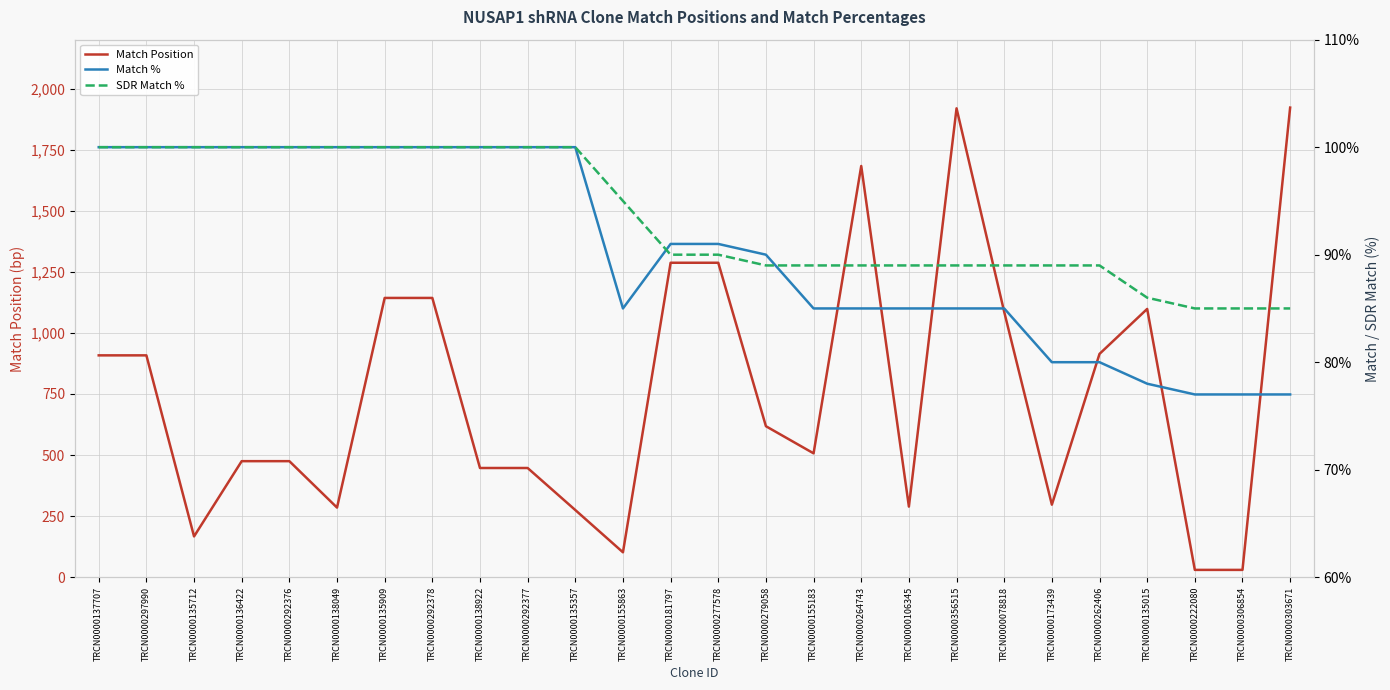

What are all the series names shown in the legend?

Match Position, Match %, SDR Match %